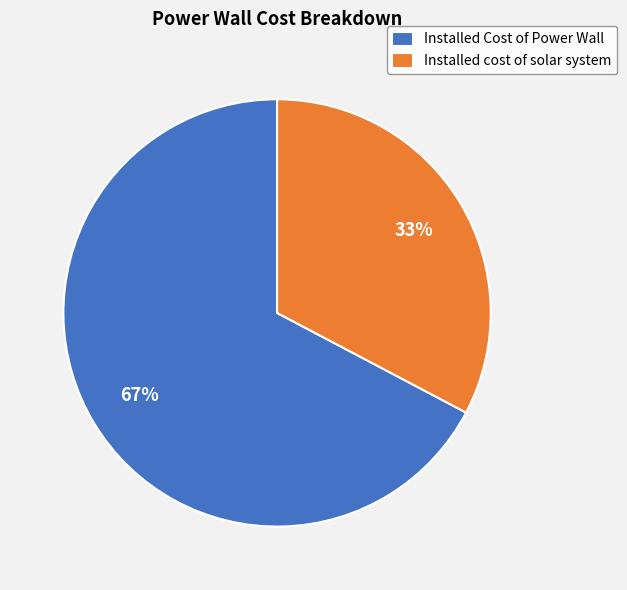

Is it true that Installed Cost of Power Wall is 67% of the pie?

True